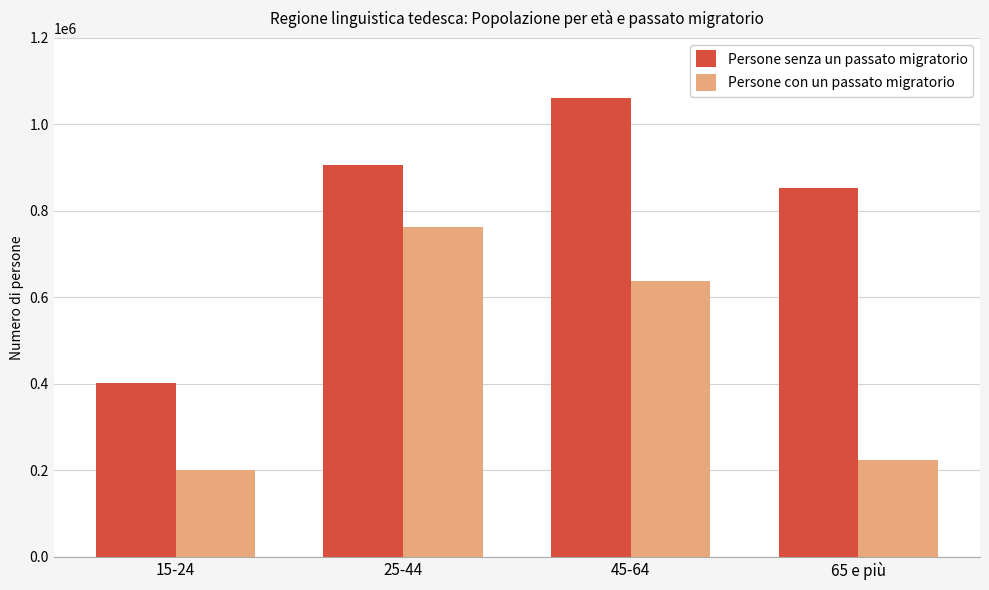

Rank the series by their maximum value, from highest to lowest.

Persone senza un passato migratorio, Persone con un passato migratorio